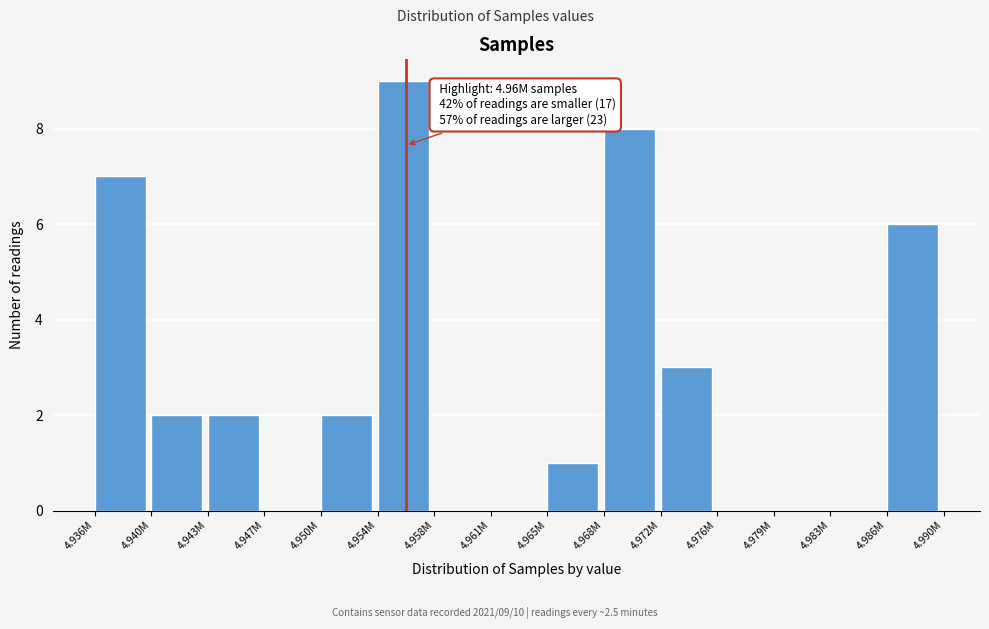

Reading left to right, transcribe all the data shown in this chart.

4.936M=7	4.940M=2	4.943M=2	4.947M=0	4.950M=2	4.954M=9	4.958M=0	4.961M=0	4.965M=1	4.968M=8	4.972M=3	4.976M=0	4.979M=0	4.983M=0	4.986M=6